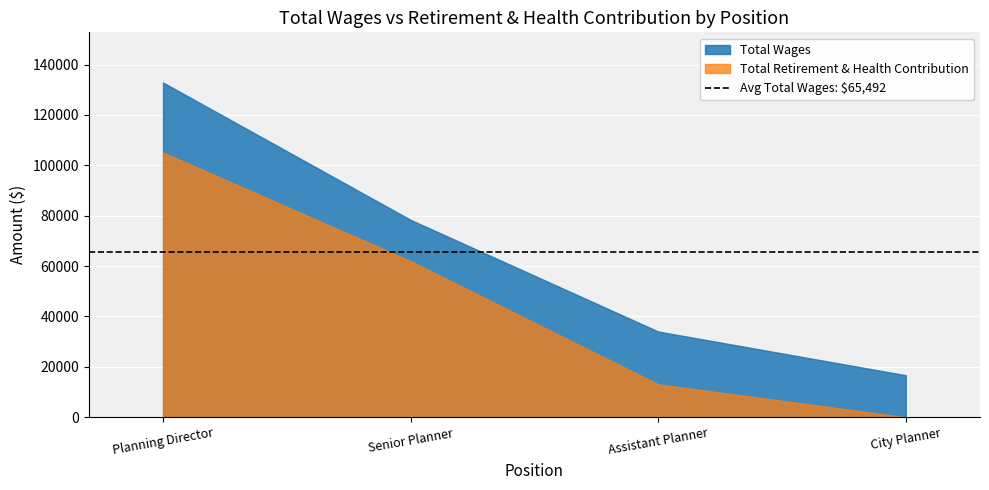

Where is Total Wages nearest to the value 74783?

Senior Planner